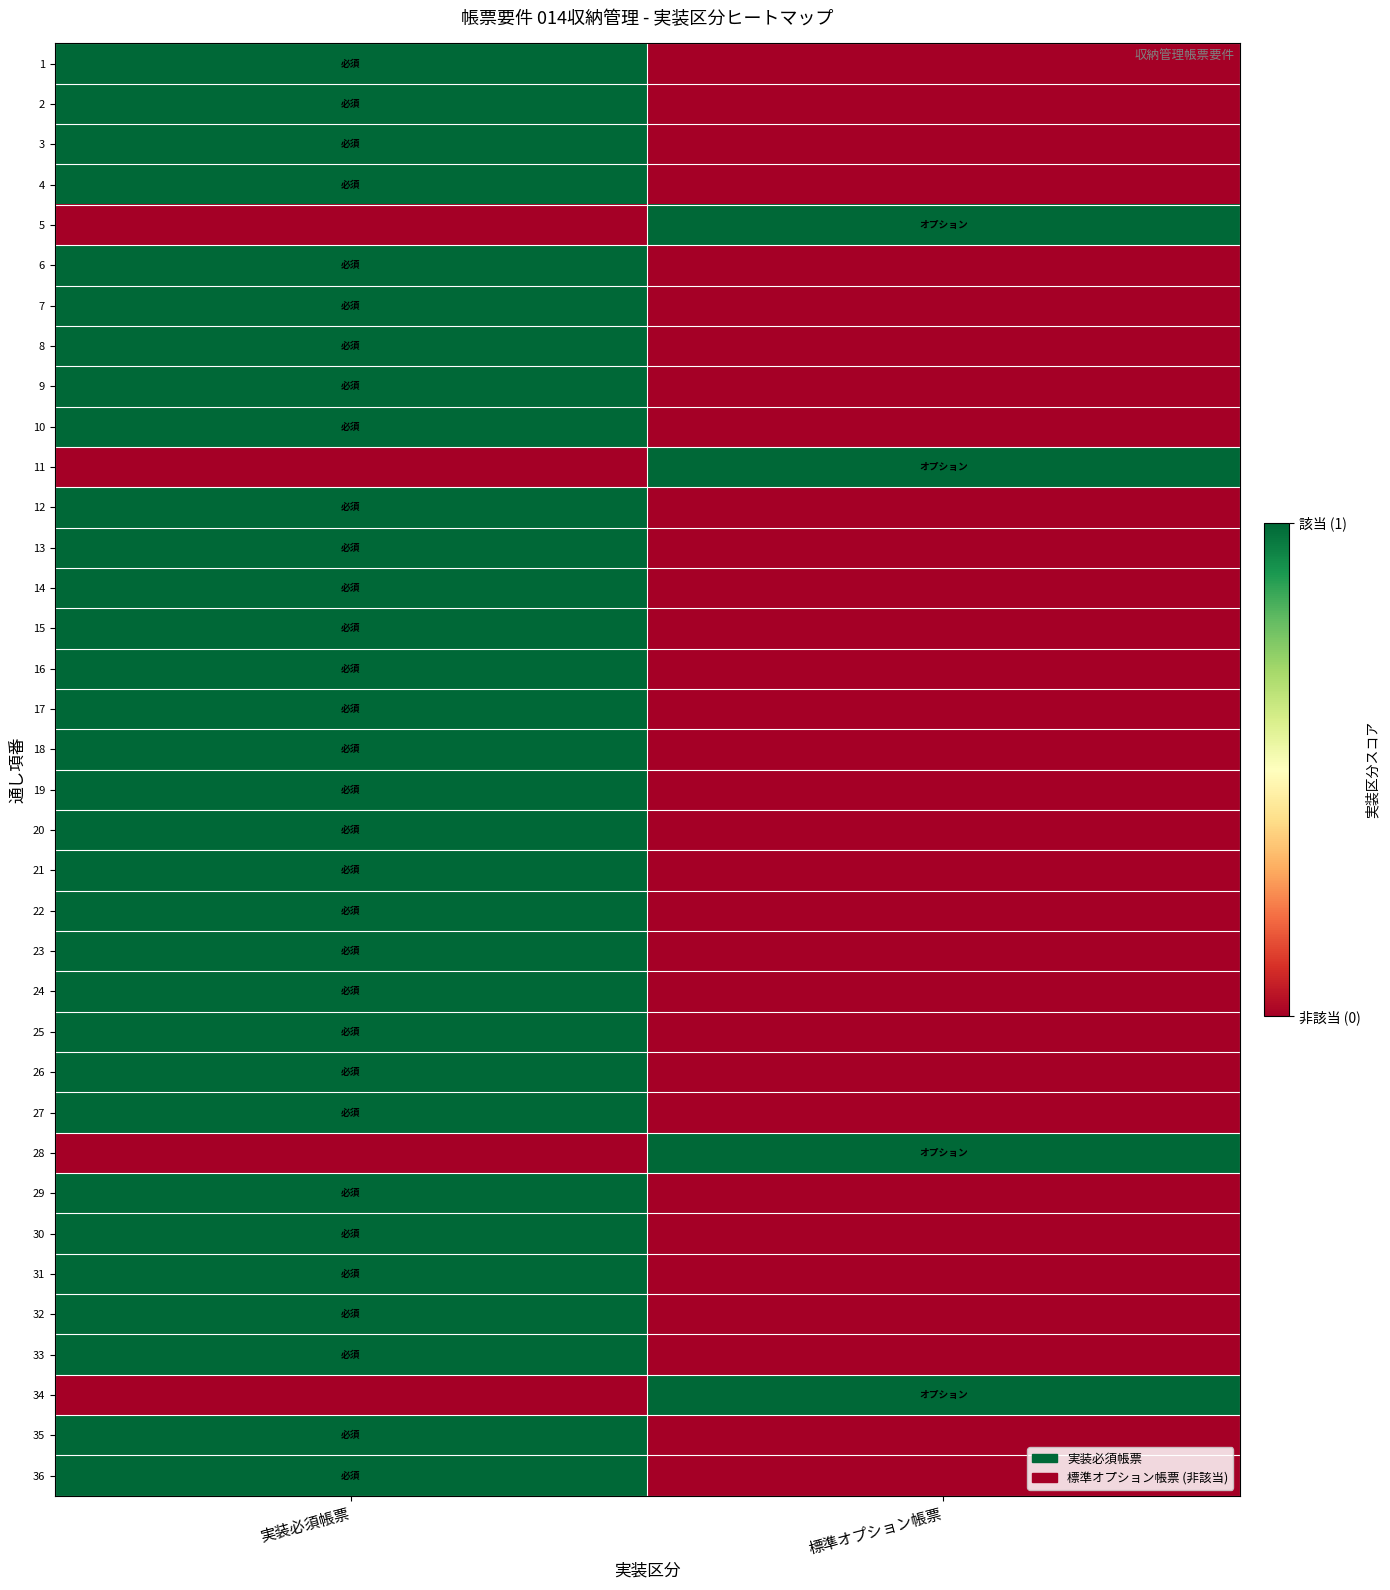

List the series in order of their peak value, highest first.

1, 2, 3, 4, 5, 6, 7, 8, 9, 10, 11, 12, 13, 14, 15, 16, 17, 18, 19, 20, 21, 22, 23, 24, 25, 26, 27, 28, 29, 30, 31, 32, 33, 34, 35, 36